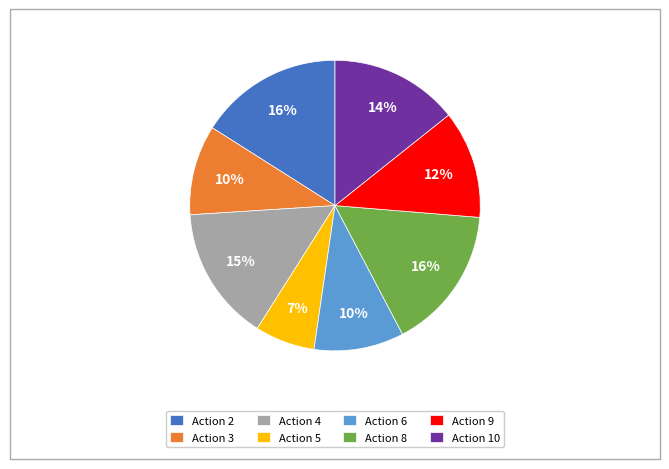

To the nearest percent, what percentage of the pie is Action 5?

7%